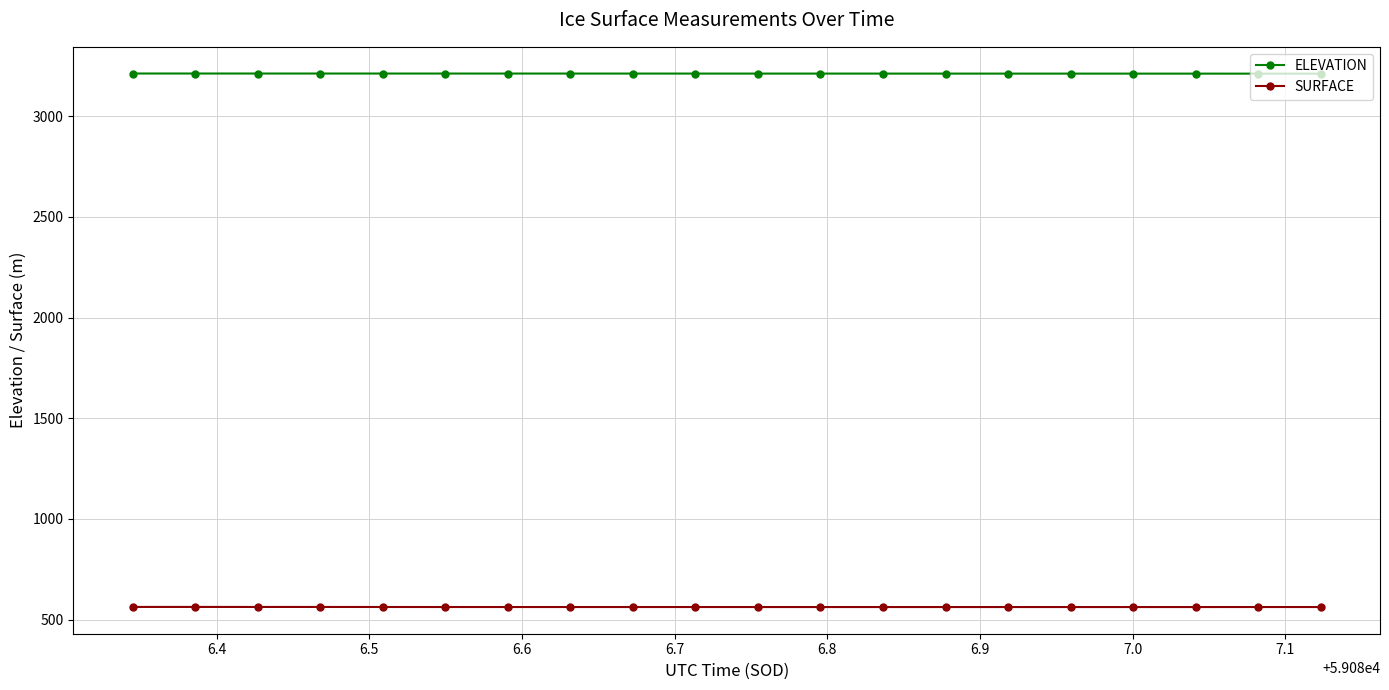

Which series has the largest total across all categories?

ELEVATION